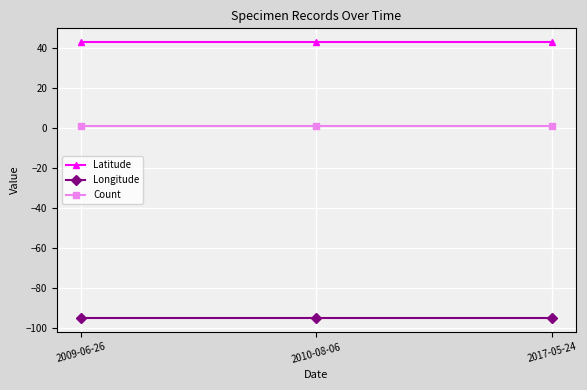

Does the chart display data point markers on the line(s)?

Yes